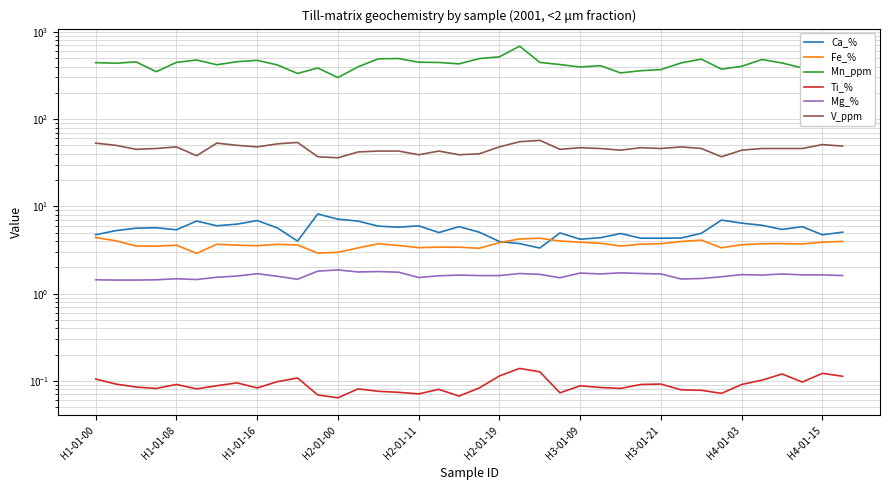

Is this an area chart (filled region under the line)?

No